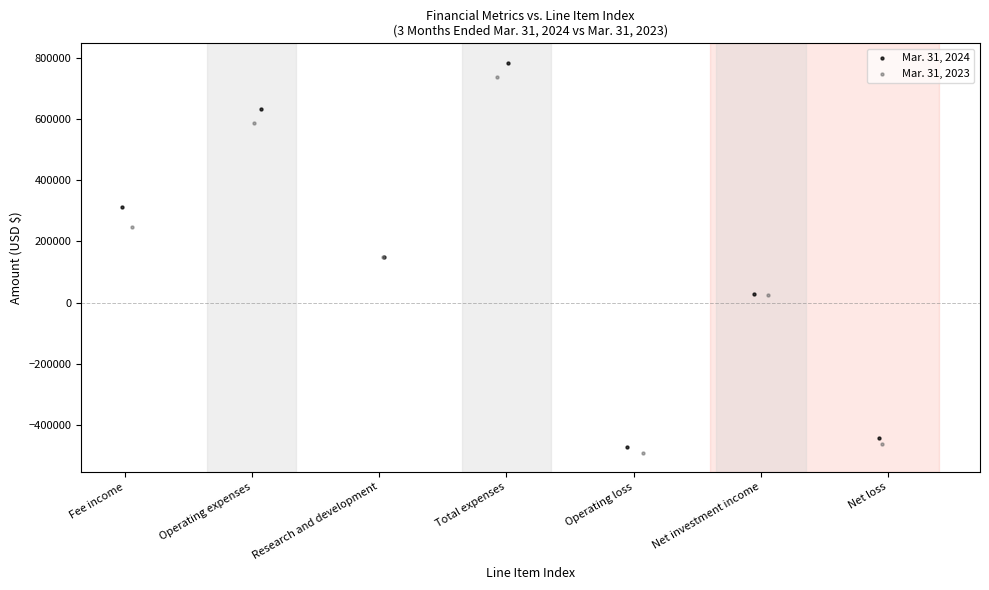

What are all the series names shown in the legend?

Mar. 31, 2024, Mar. 31, 2023